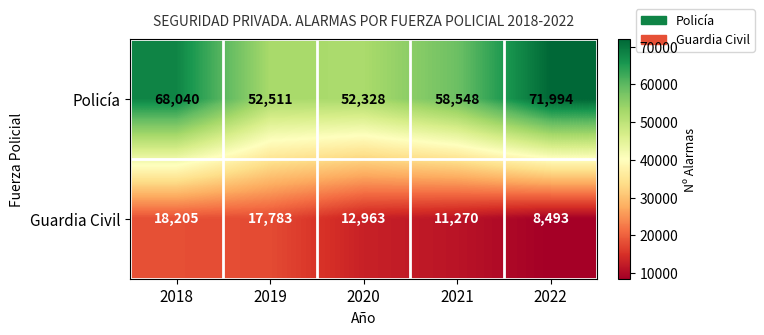

Reading left to right, what are all the values shown in this chart?

Policía: 2018=68040	2019=52511	2020=52328	2021=58548	2022=71994
Guardia Civil: 2018=18205	2019=17783	2020=12963	2021=11270	2022=8493